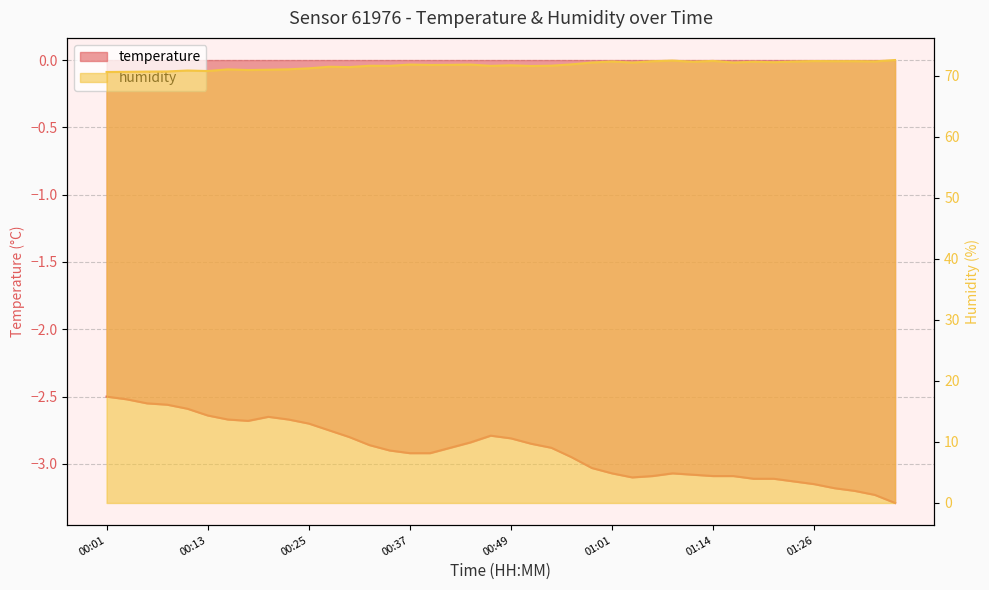

What is the total value across all series at 01:21?

69.1